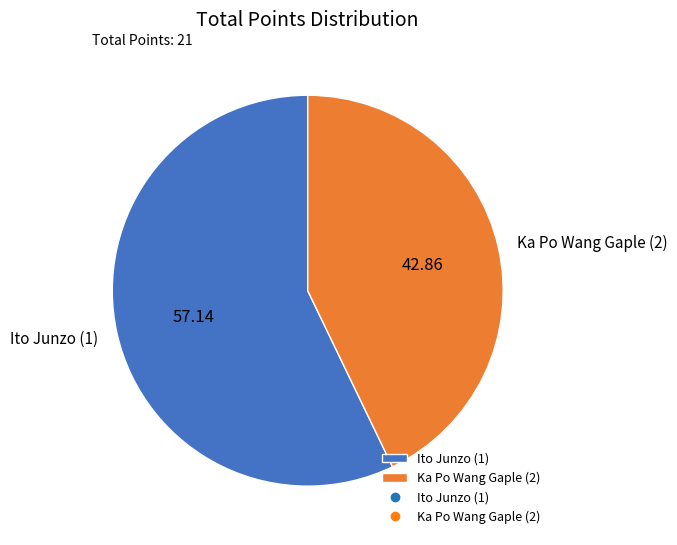

Approximately how many times larger is the value at Ito Junzo (1) compared to Ka Po Wang Gaple (2)?

1.3